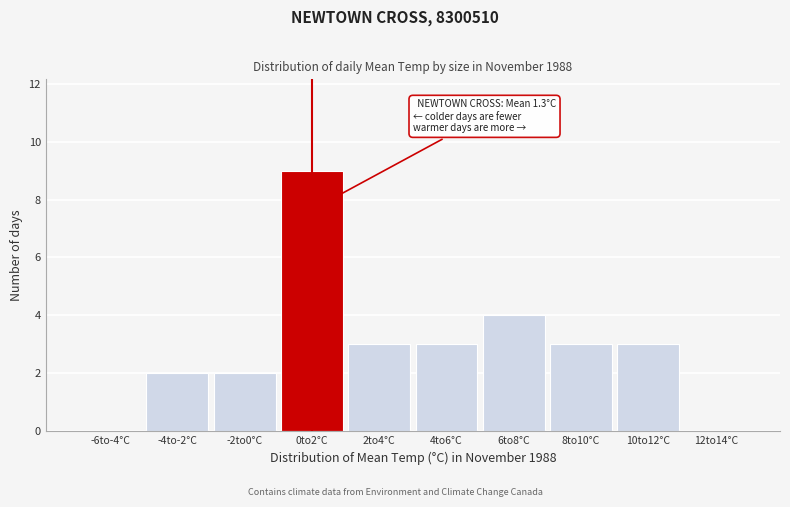

Reading right to left, list all the values displayed in this chart.

12to14°C=0	10to12°C=3	8to10°C=3	6to8°C=4	4to6°C=3	2to4°C=3	0to2°C=9	-2to0°C=2	-4to-2°C=2	-6to-4°C=0